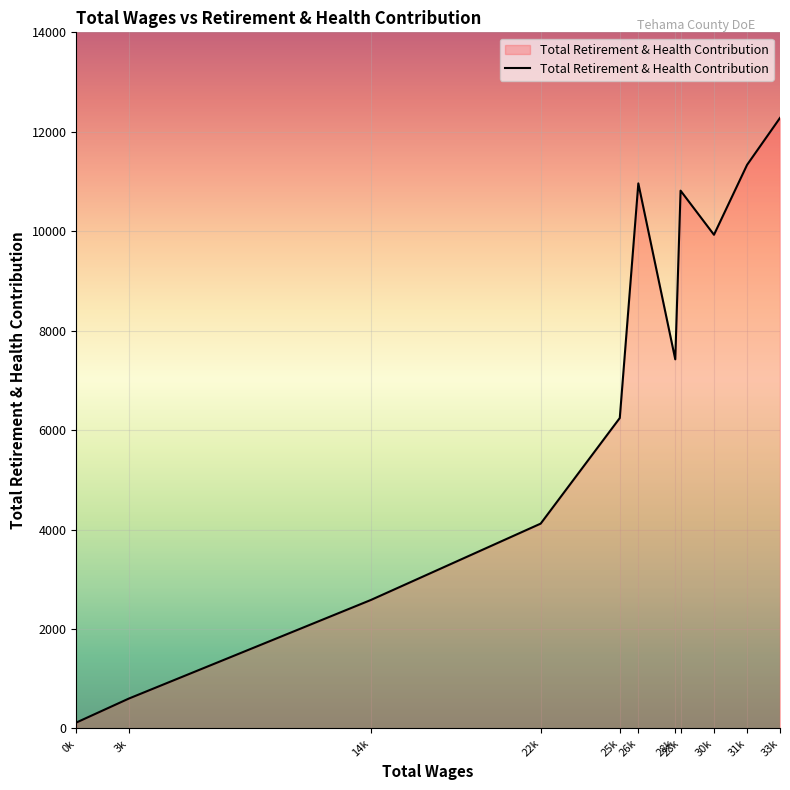

Reading left to right, what are all the values shown in this chart?

33383.0=12279	31849.0=11335	30307.0=9929	28752.0=10816	28504.0=7424	26784.0=10962	25920.0=6244	22235.0=4120	14324.0=2584	3048.0=601	604.0=119